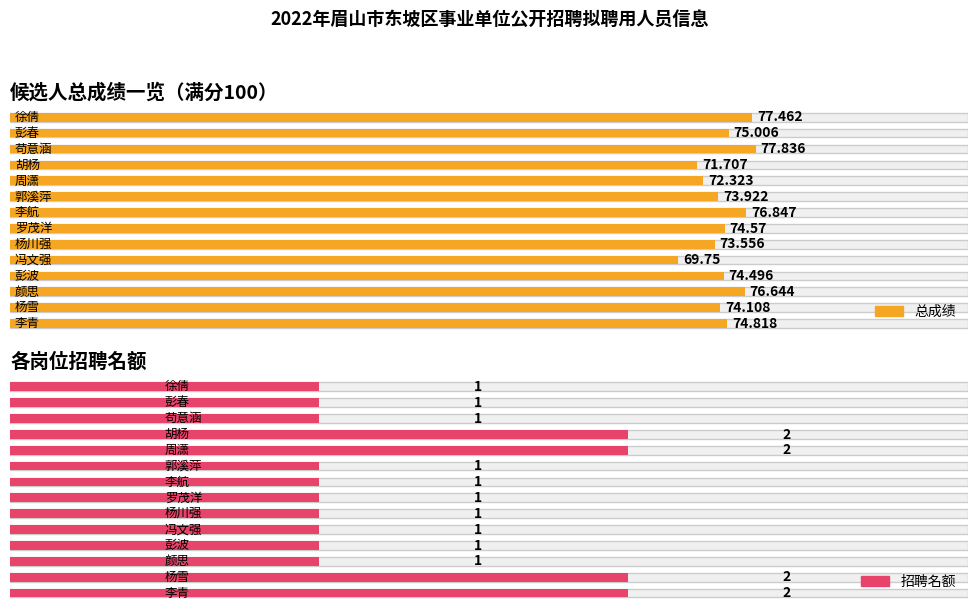

True or false: 招聘名额 has a value of 2.0 at 李青.

True